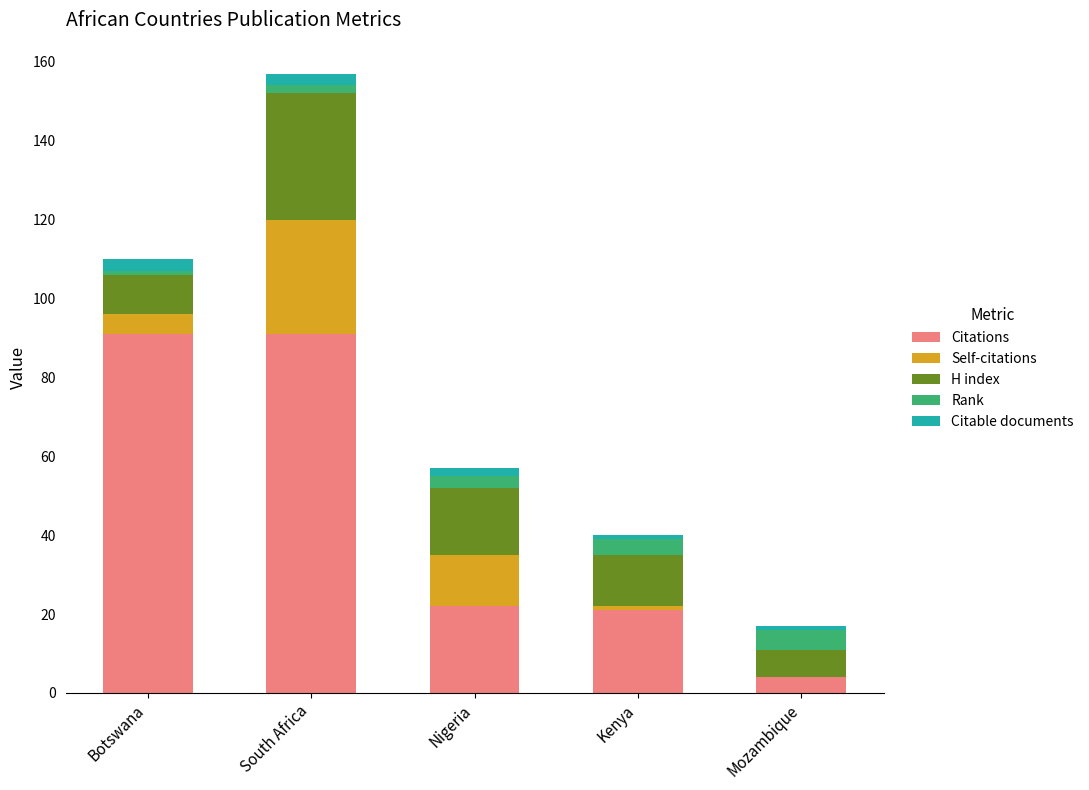

What is the highest value of the Citations series?

91